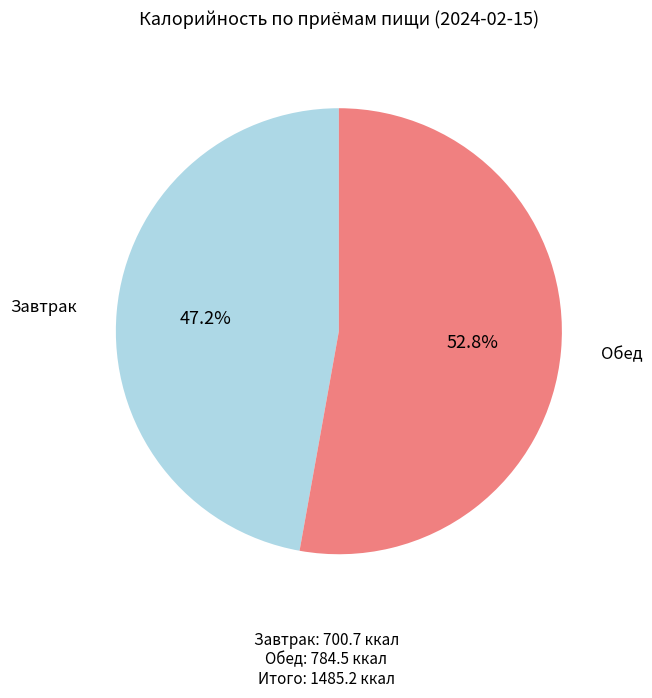

Does any single category account for the majority?

Yes